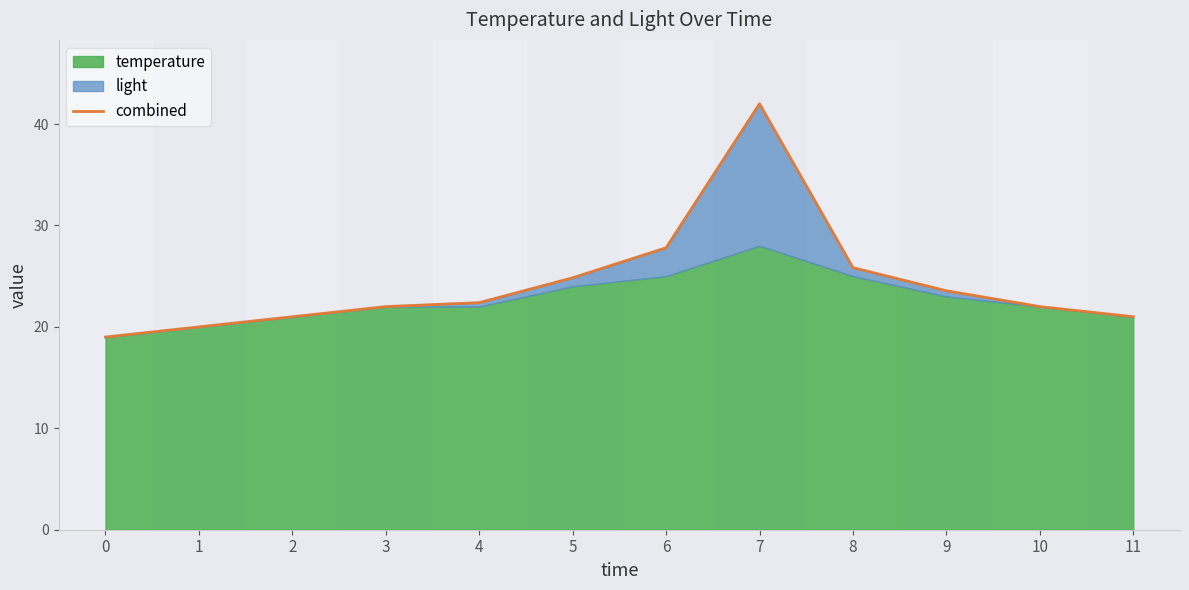

Where is the data nearest to the value 30?

6